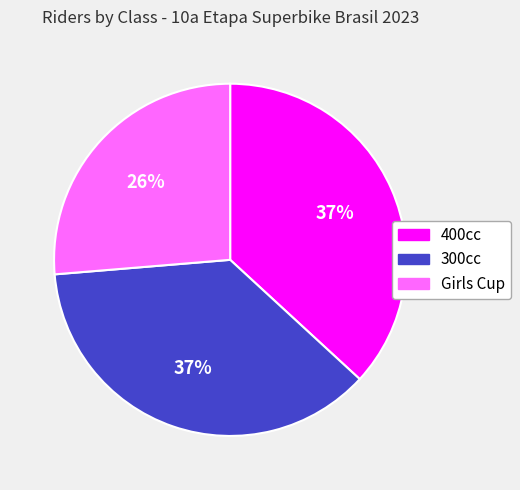

True or false: 400cc accounts for 49% of the total.

False